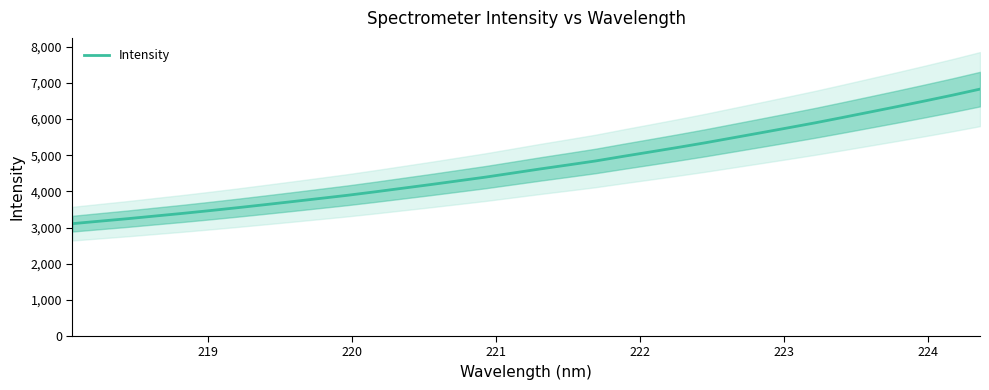

What is the maximum value shown in the chart?

6829.3